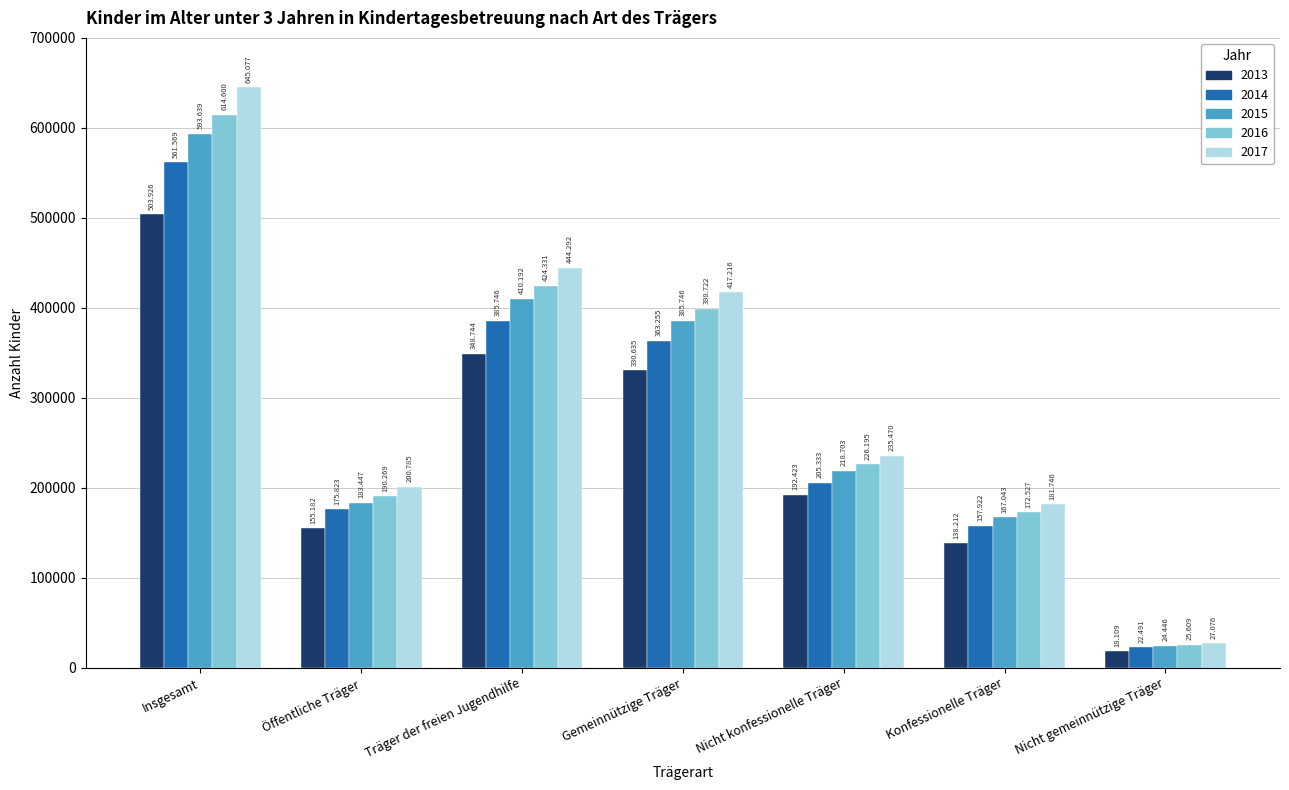

What is the sum of all 2013 values?

1687231